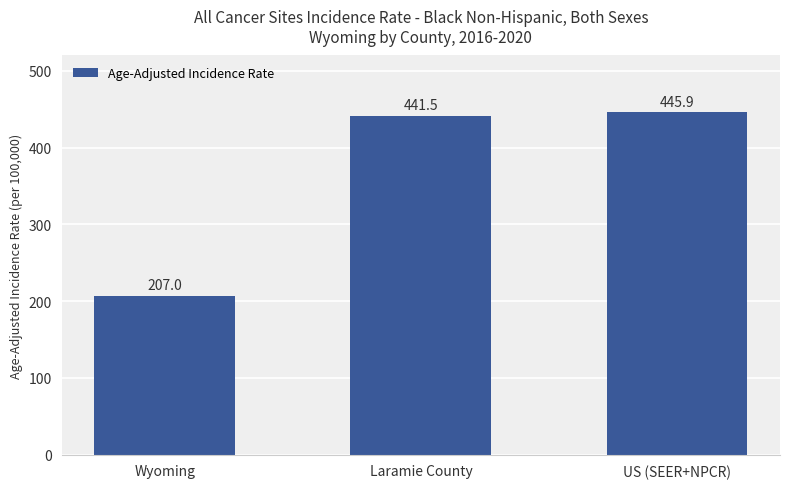

Between US (SEER+NPCR) and Laramie County, which is larger?

US (SEER+NPCR)